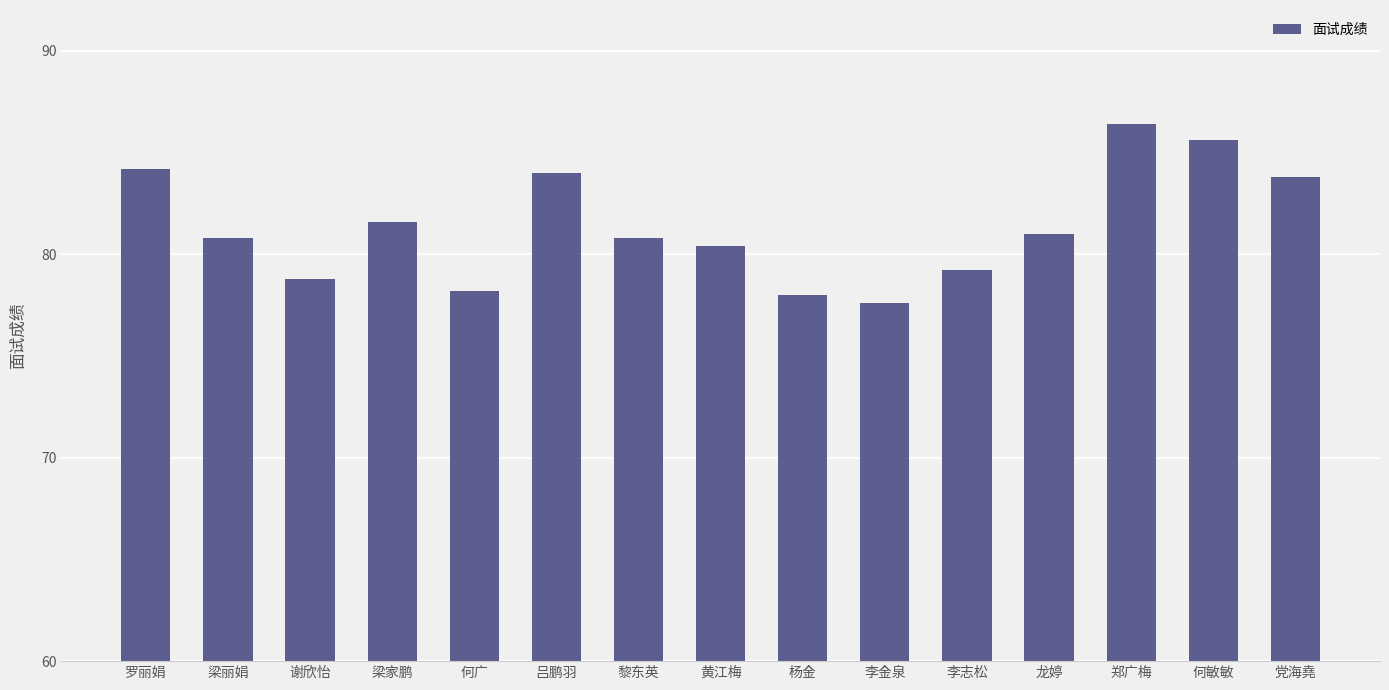

What is the ratio of the value at 龙婷 to the value at 何敏敏?

0.9